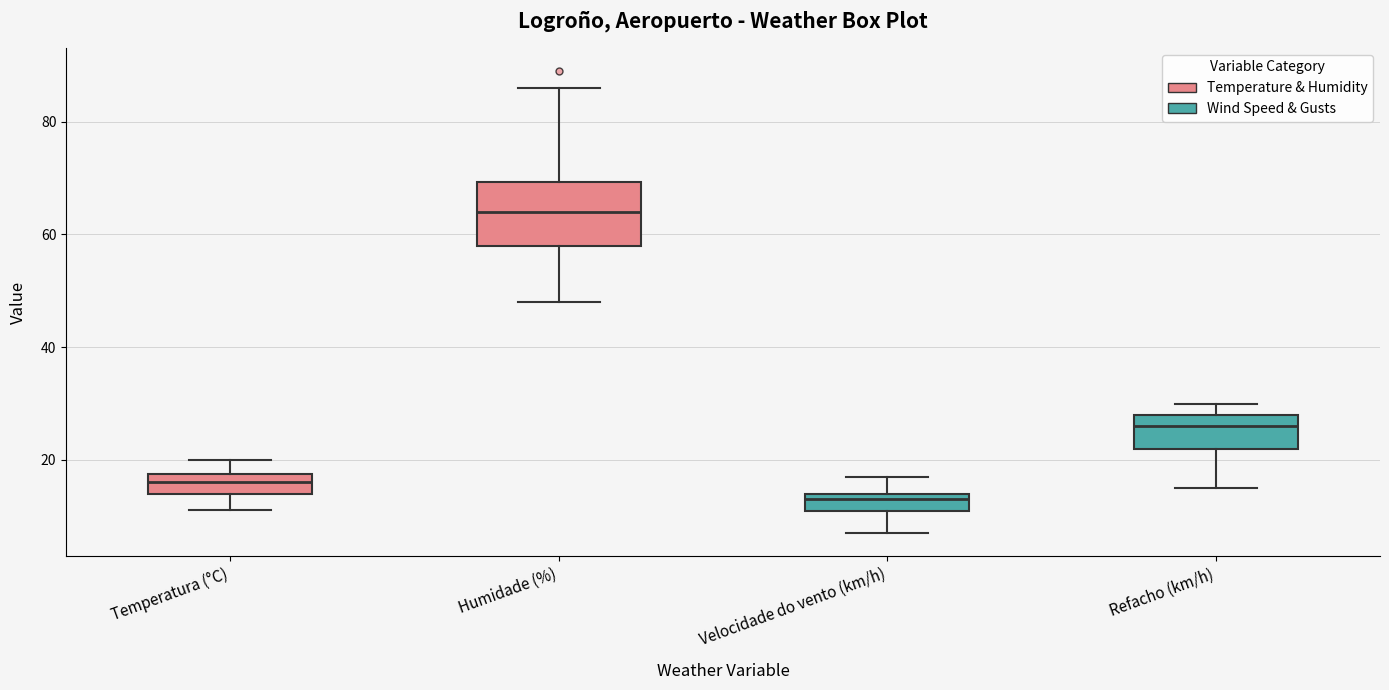

Reading left to right, read every box against the y-axis: the position of its median line, the range the box covers, and the ends of its whiskers. The values are not printed on the chart, so give them approximately, as read against the axis.

Temperatura (°C): median 16, box 14 to 18, whiskers 12 to 20
Humidade (%): median 64, box 58 to 70, whiskers 48 to 86
Velocidade do vento (km/h): median 14 (just below the box's upper edge), box 12 to 14, whiskers 8 to 18
Refacho (km/h): median 26, box 22 to 28, whiskers 16 to 30